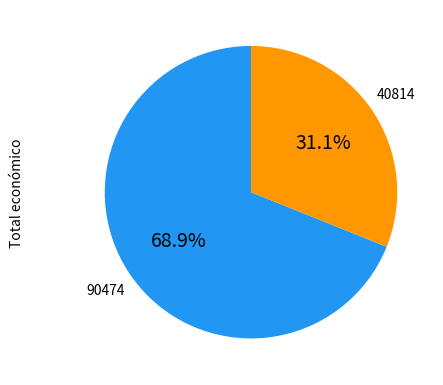

Does any single category account for the majority?

Yes